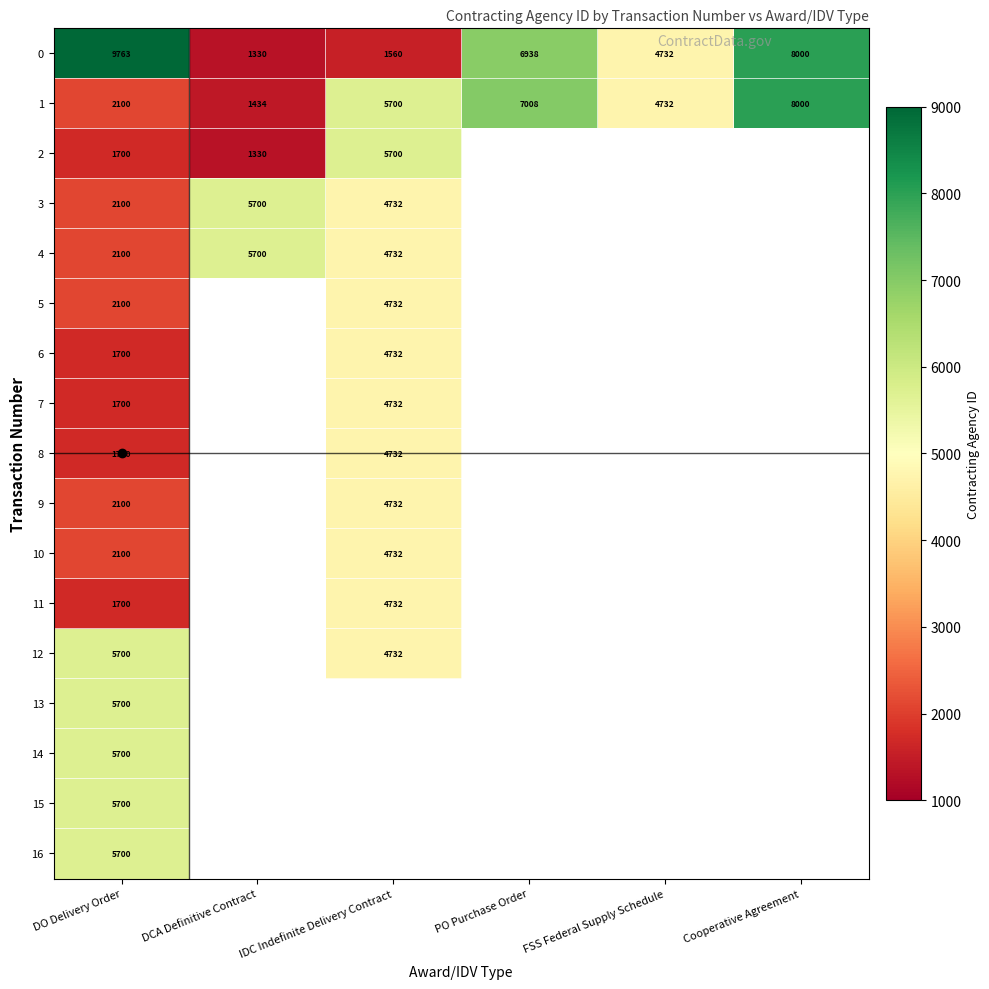

Count the number of data series in this chart.

17